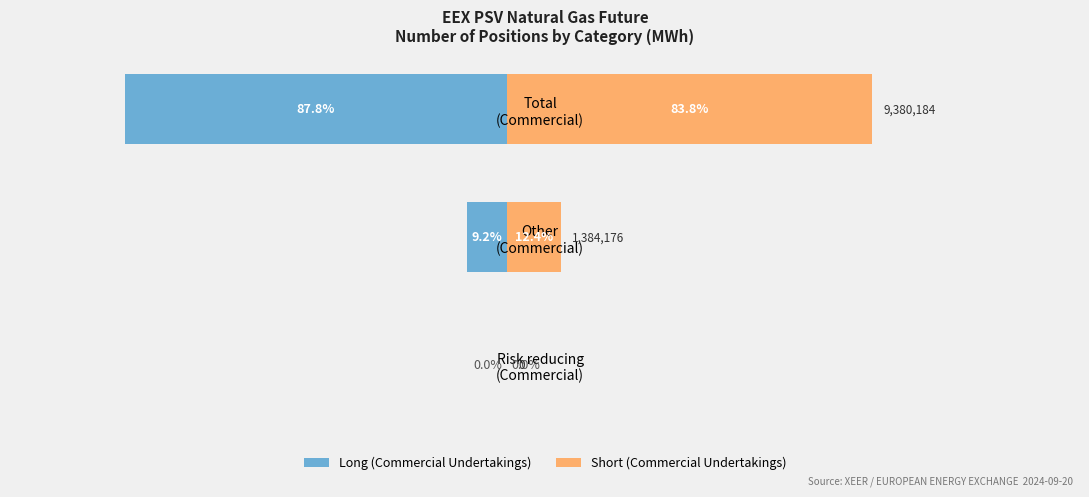

Is the value of Short (Commercial) at 1 greater than the value of Long (Commercial) at 0?

Yes